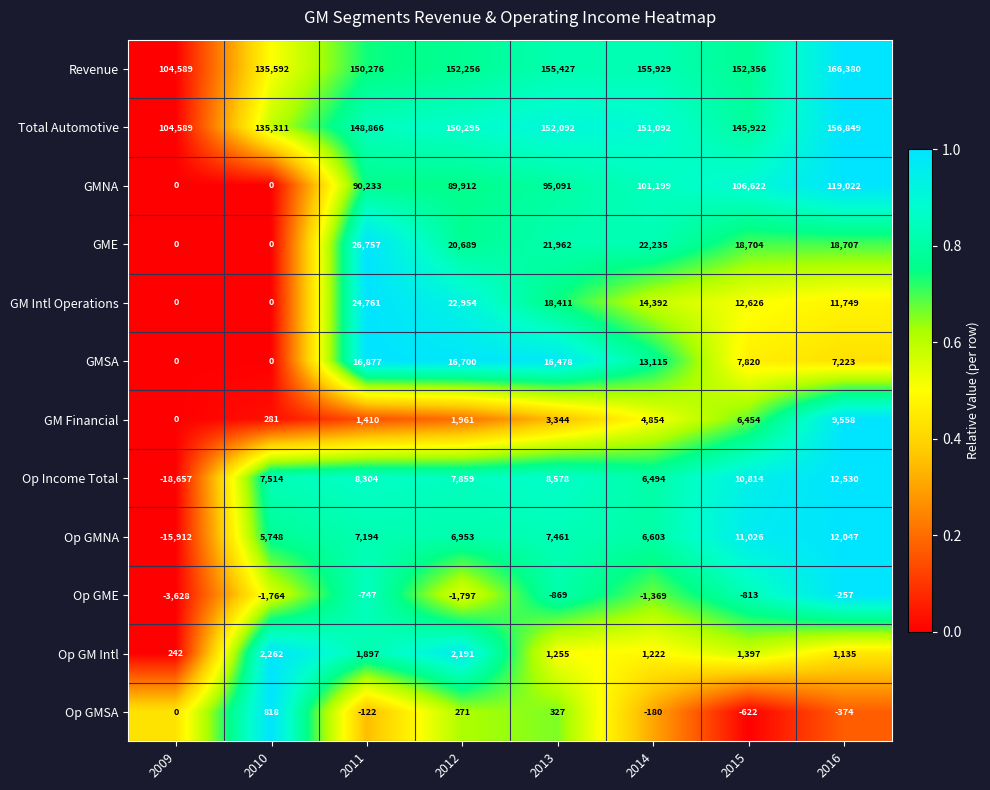

What is the average value of the Op GM Intl series?

1450